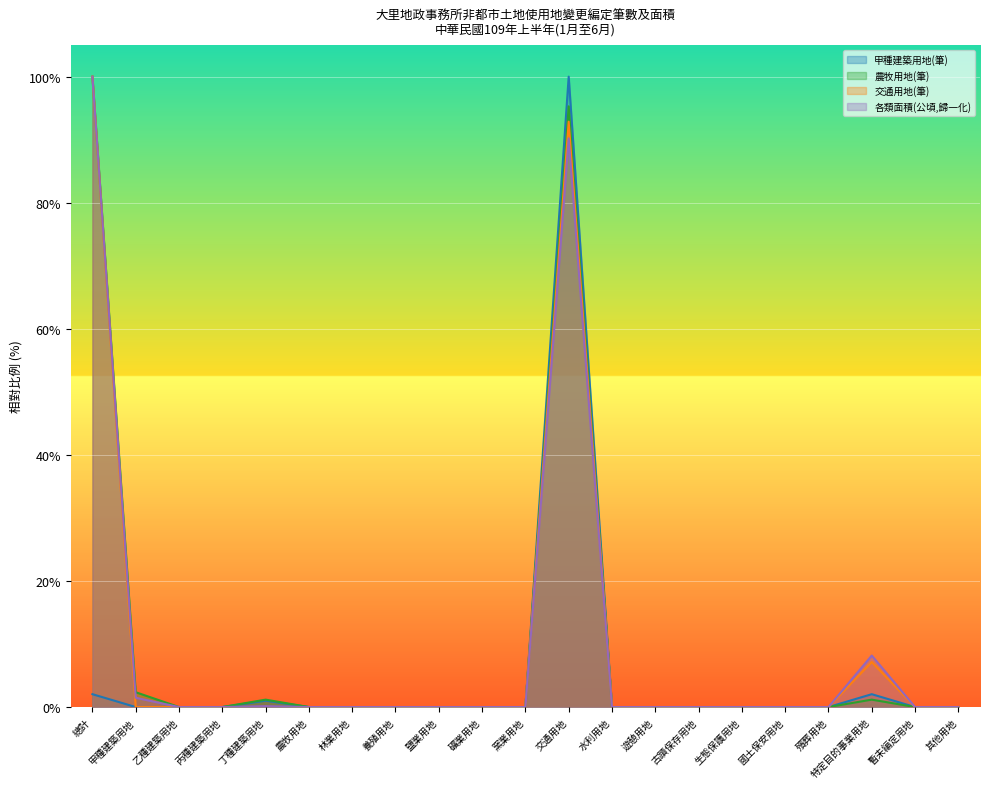

The value of 交通用地 at 丙種建築用地 is 31.9. True or false?

False